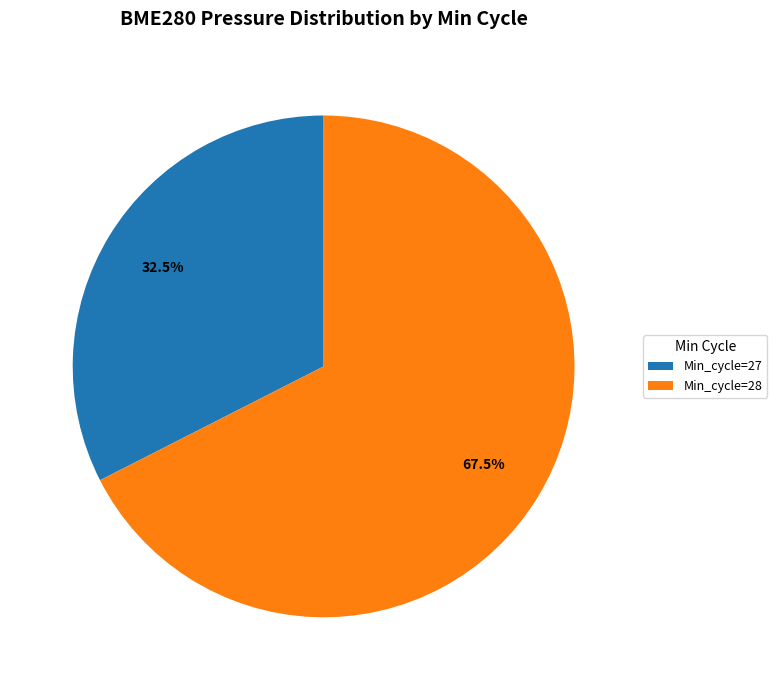

What portion of the pie excludes Min_cycle=28?

32.5%